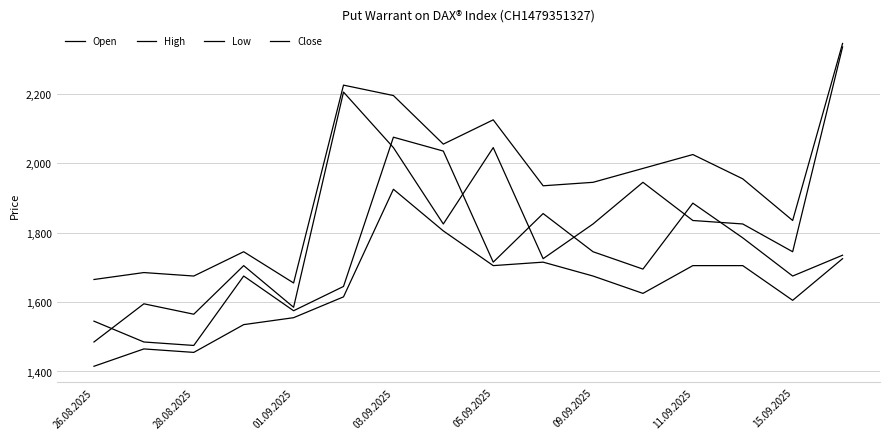

In Low, how many points are lower than both neighbors (excluding endpoints)?

4